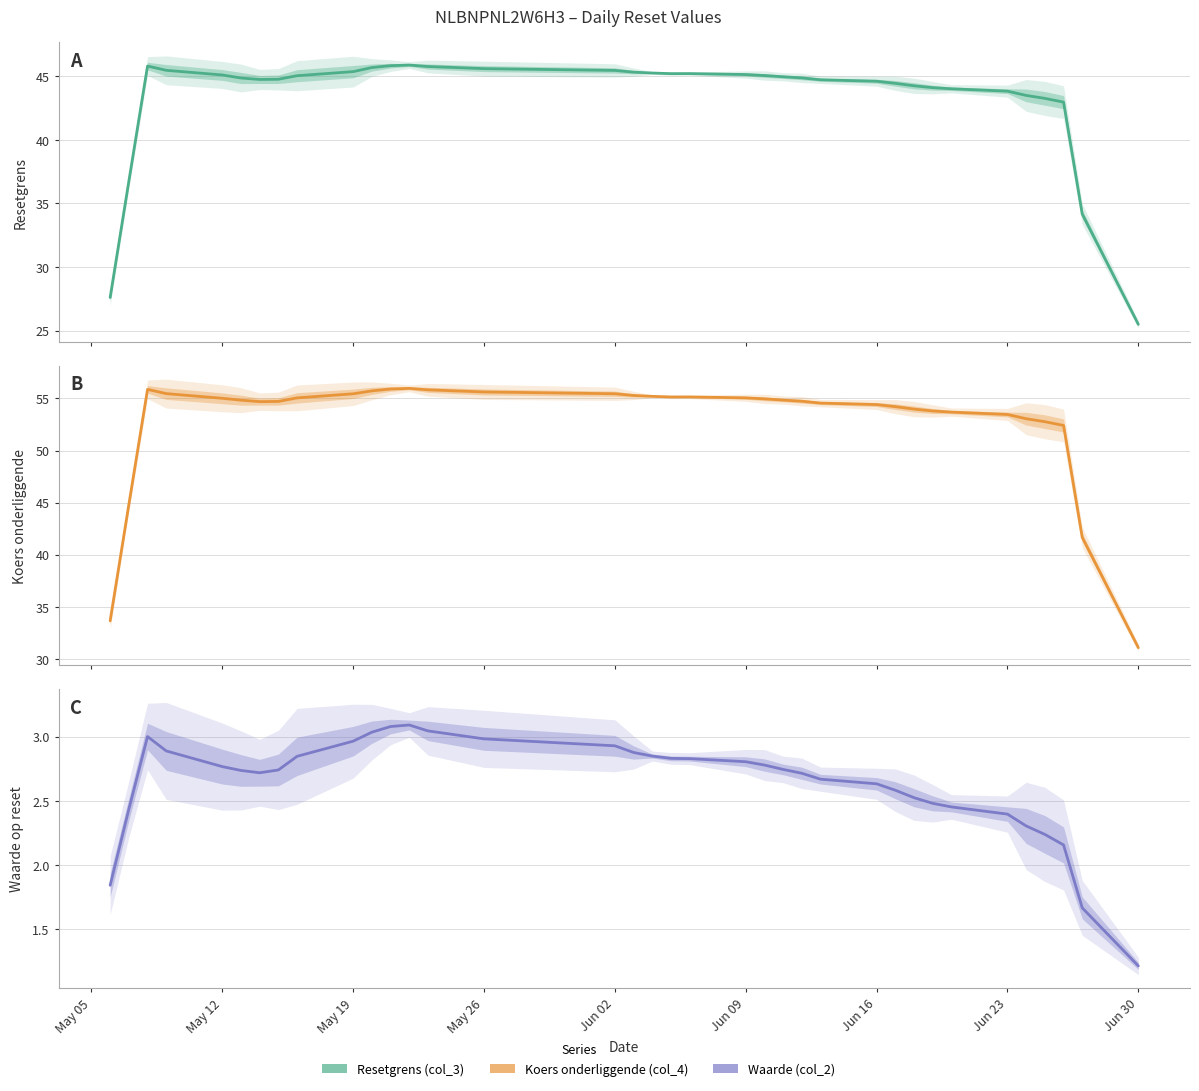

Does the chart display data point markers on the line(s)?

No